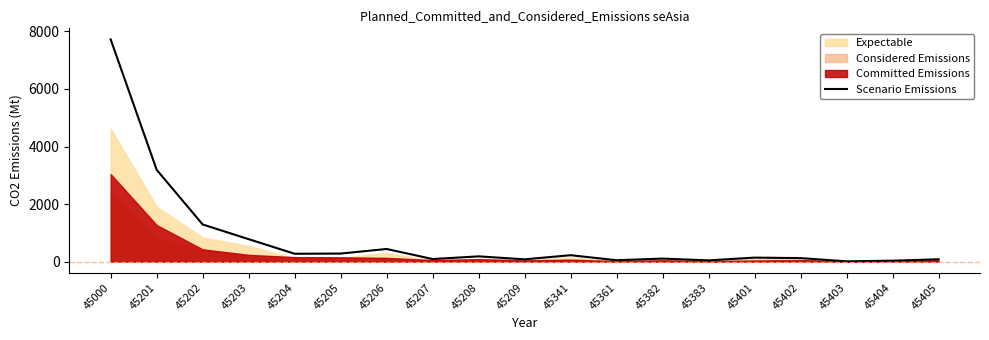

Reading right to left, extract all data points from this chart.

81	33	10	122	139	43	105	48	223	79	183	89	439	280	273	780	1291	3190	7720